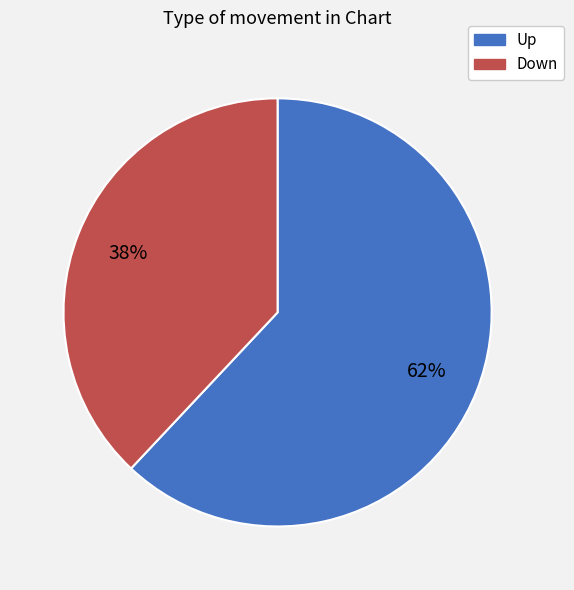

To the nearest percent, what is the difference between the largest and smallest slice percentages?

24%